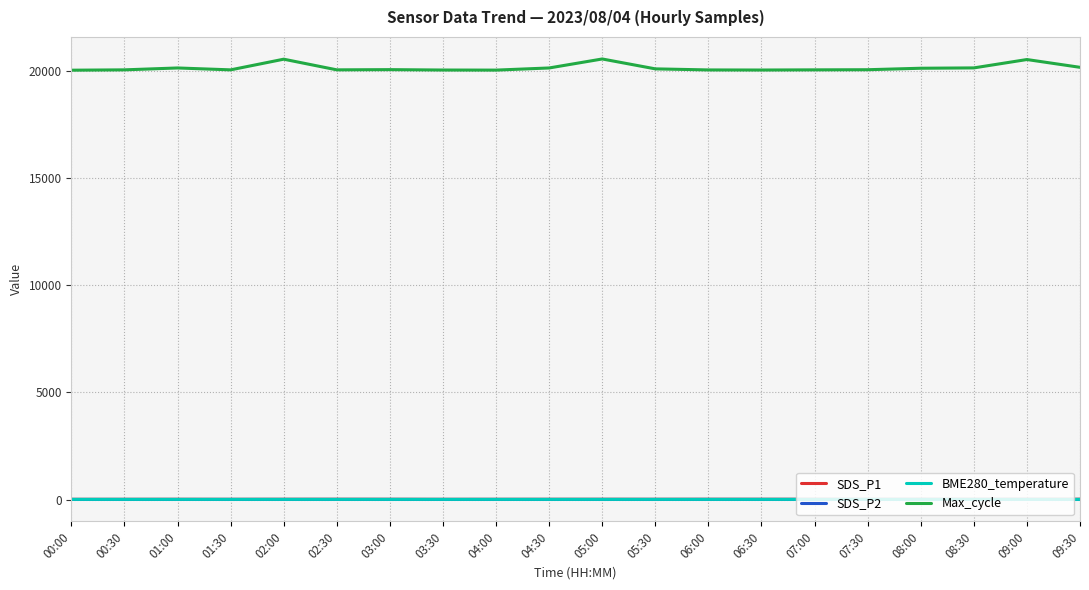

What is the greatest value displayed?

20540.0